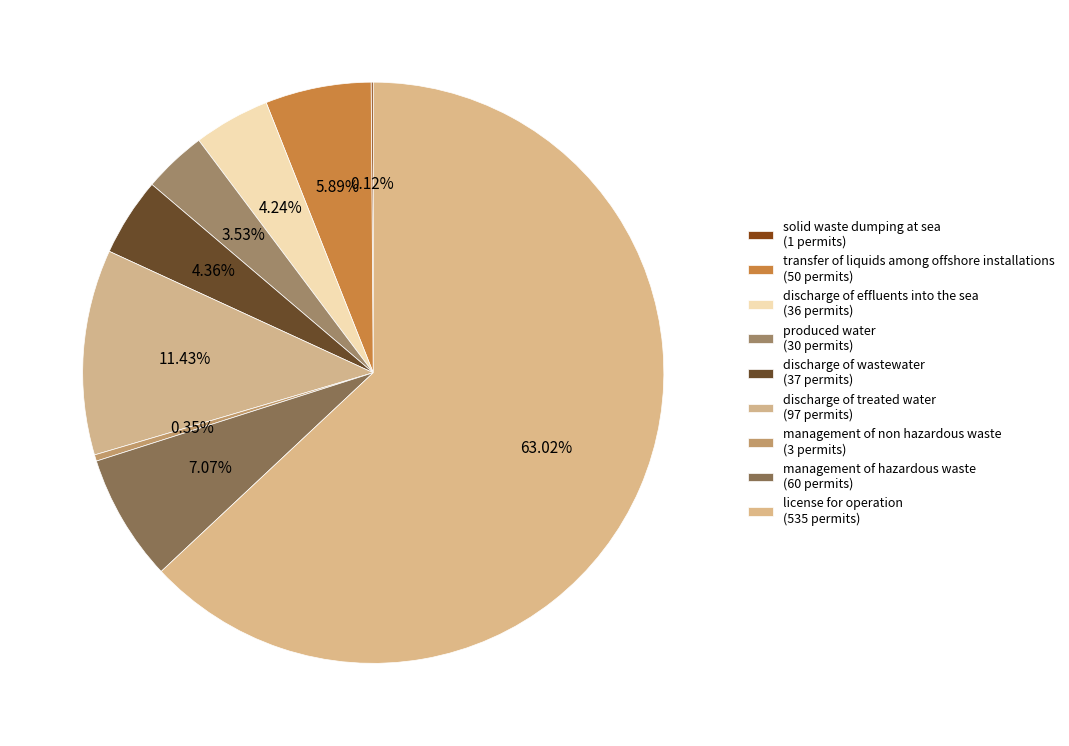

To the nearest percent, what percentage of the pie is discharge of effluents into the sea?

4%